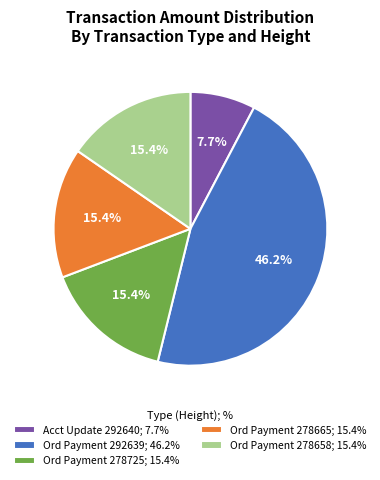

Does any single category account for the majority?

No